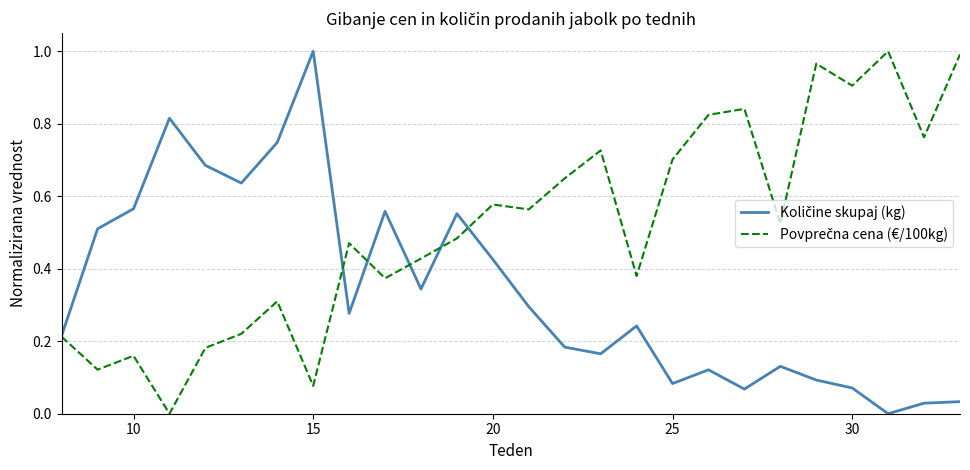

Is this an area chart (filled region under the line)?

No